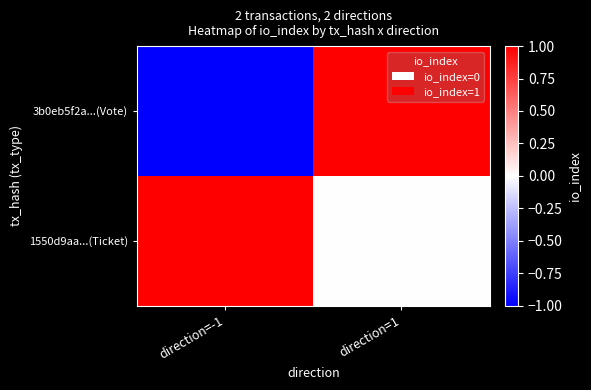

What is the spread (max minus min) of values at direction=1?

1